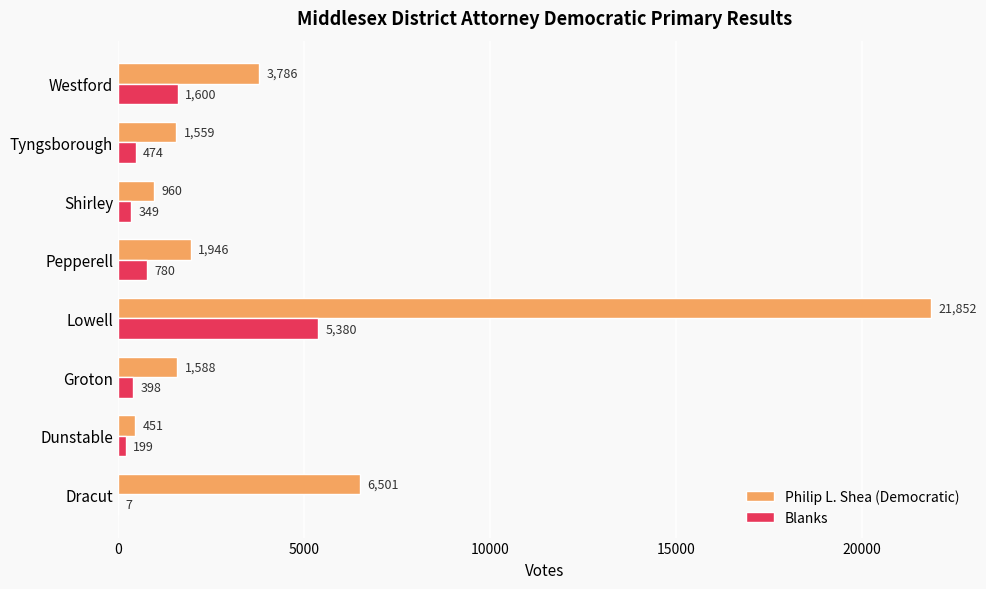

Which series changed the most between Lowell and Westford?

Philip L. Shea (Democratic)